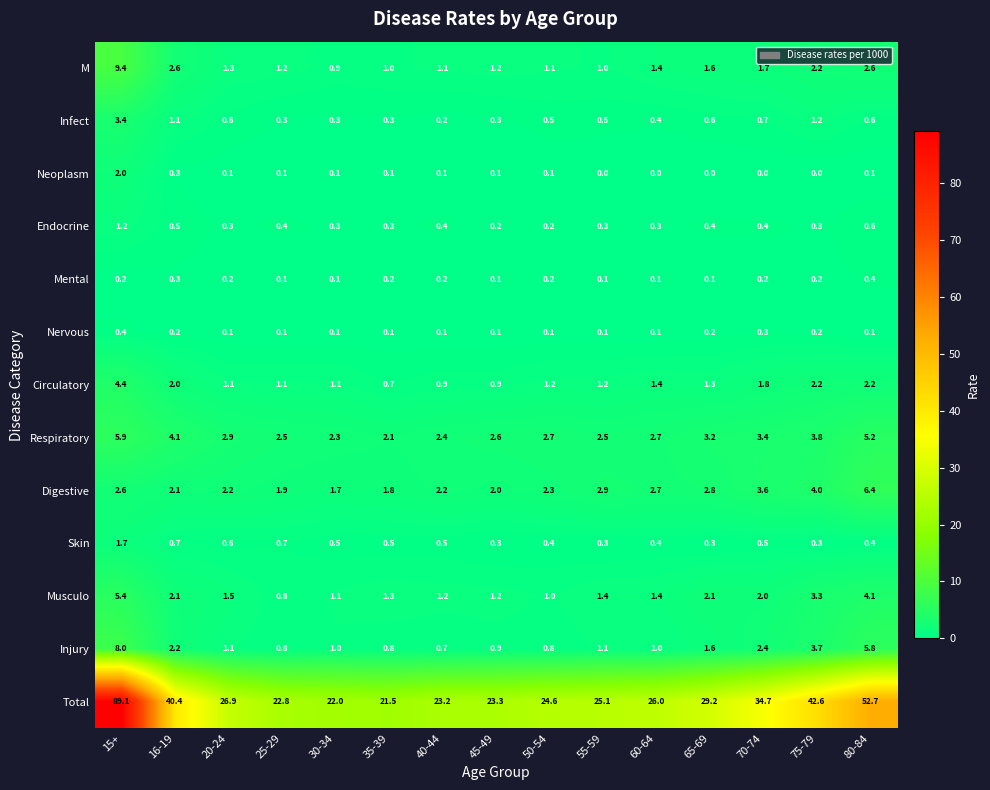

Count the number of data series in this chart.

13